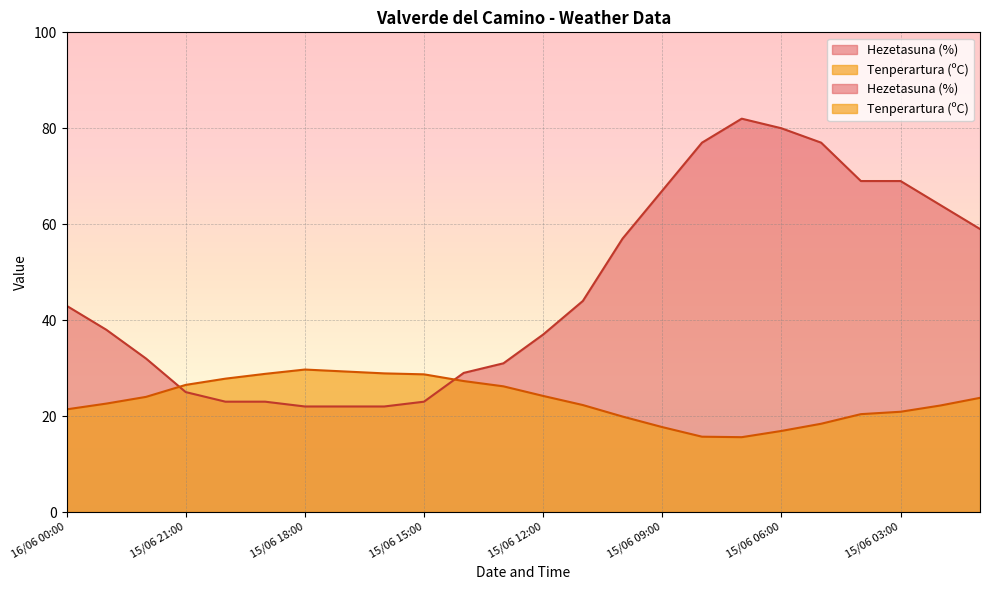

Which series ends up on top after the final intersection of Tenperartura (ºC) and Hezetasuna (%)?

Hezetasuna (%)